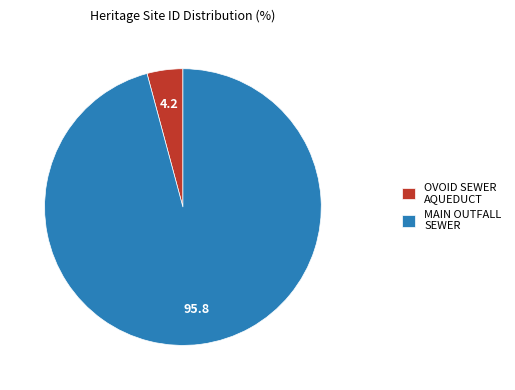

The MAIN OUTFALL SEWER slice represents 96% of the pie. True or false?

True